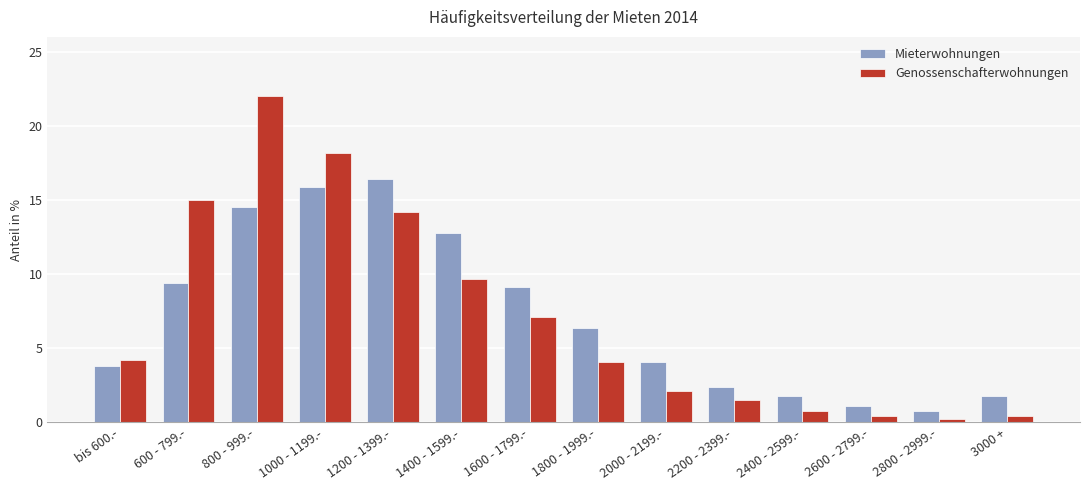

Which category has the lowest value in the Mieterwohnungen series?

2800 - 2999.-